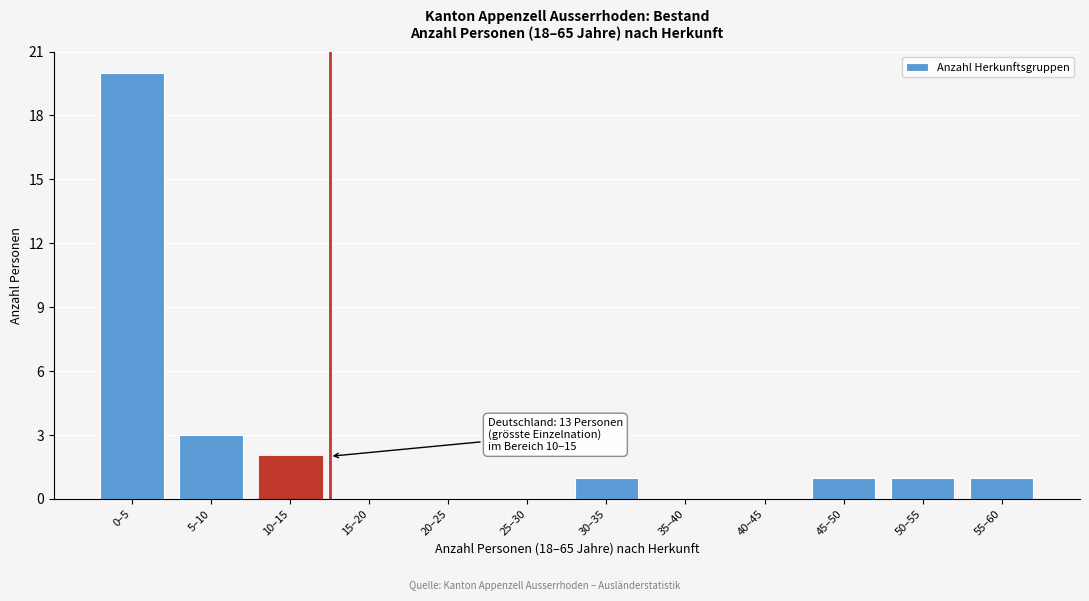

Reading left to right, extract all data points from this chart.

0–5=20	5–10=3	10–15=2	15–20=0	20–25=0	25–30=0	30–35=1	35–40=0	40–45=0	45–50=1	50–55=1	55–60=1